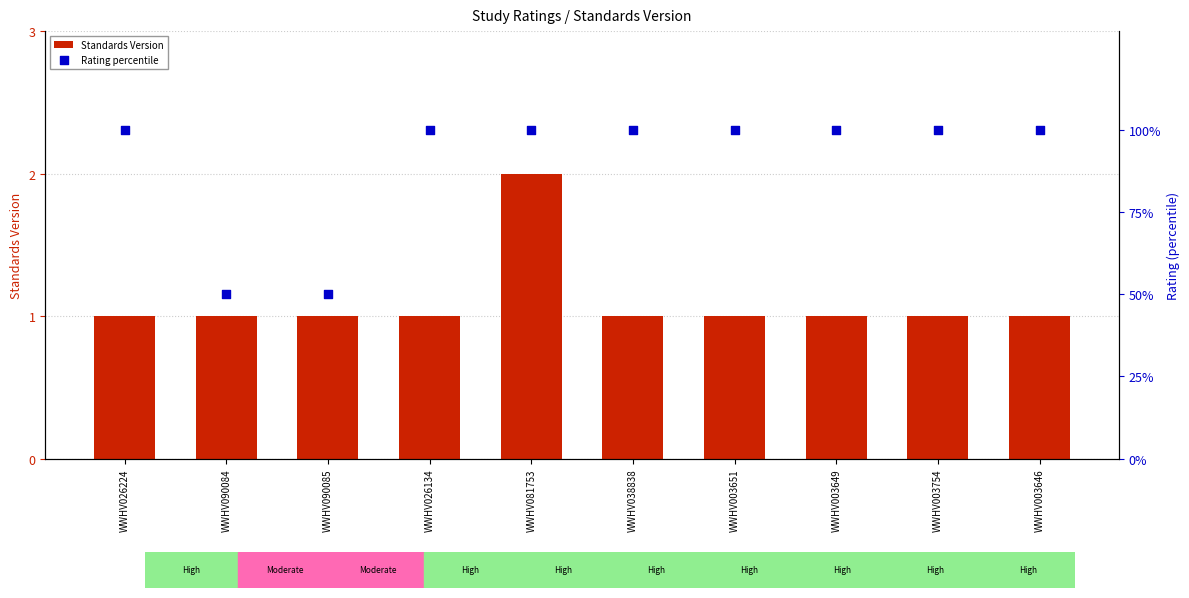

What are all the series names shown in the legend?

Standards Version, Rating percentile